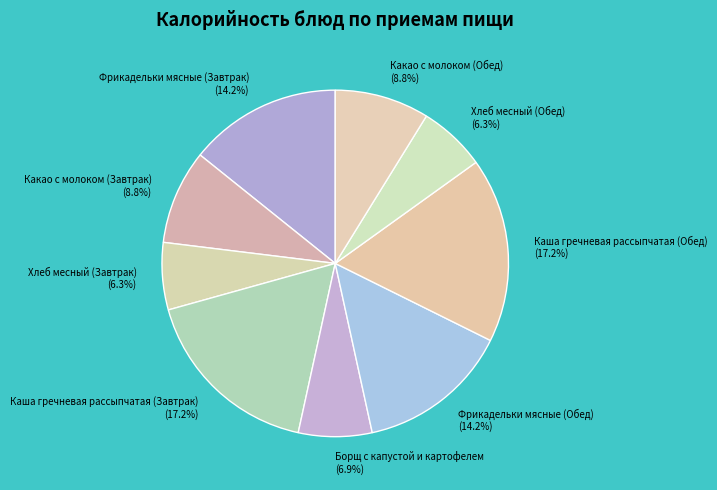

What is the ratio of the value at Хлеб месный (Завтрак) (6.3%) to the value at Фрикадельки мясные (Обед) (14.2%)?

0.4